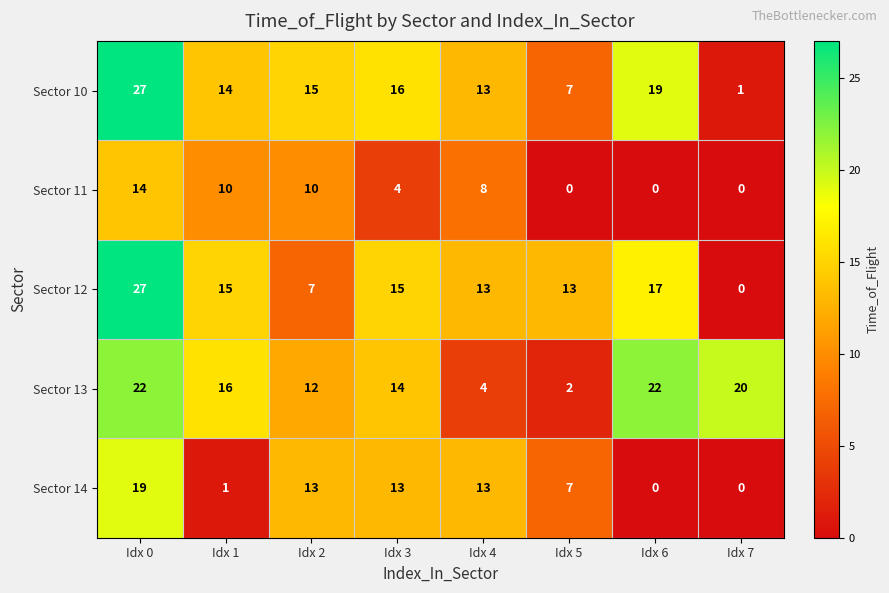

The value of Sector 11 at Idx 5 is 0. True or false?

True